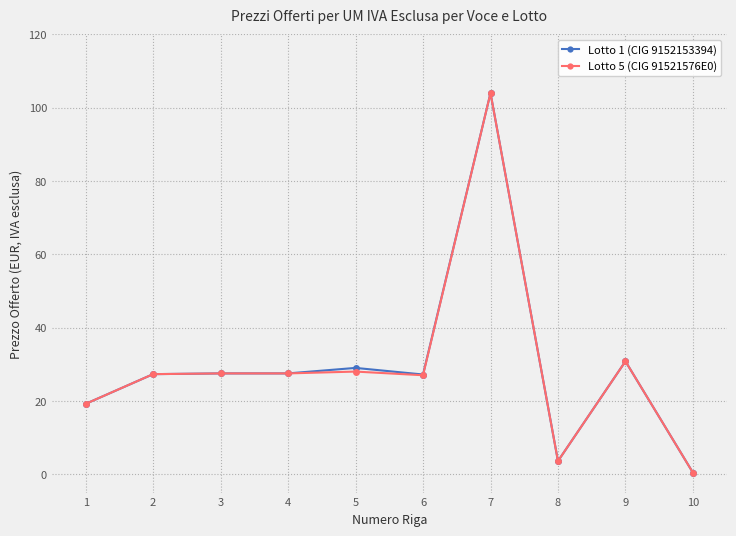

At which category does the chart reach its minimum across all series?

10